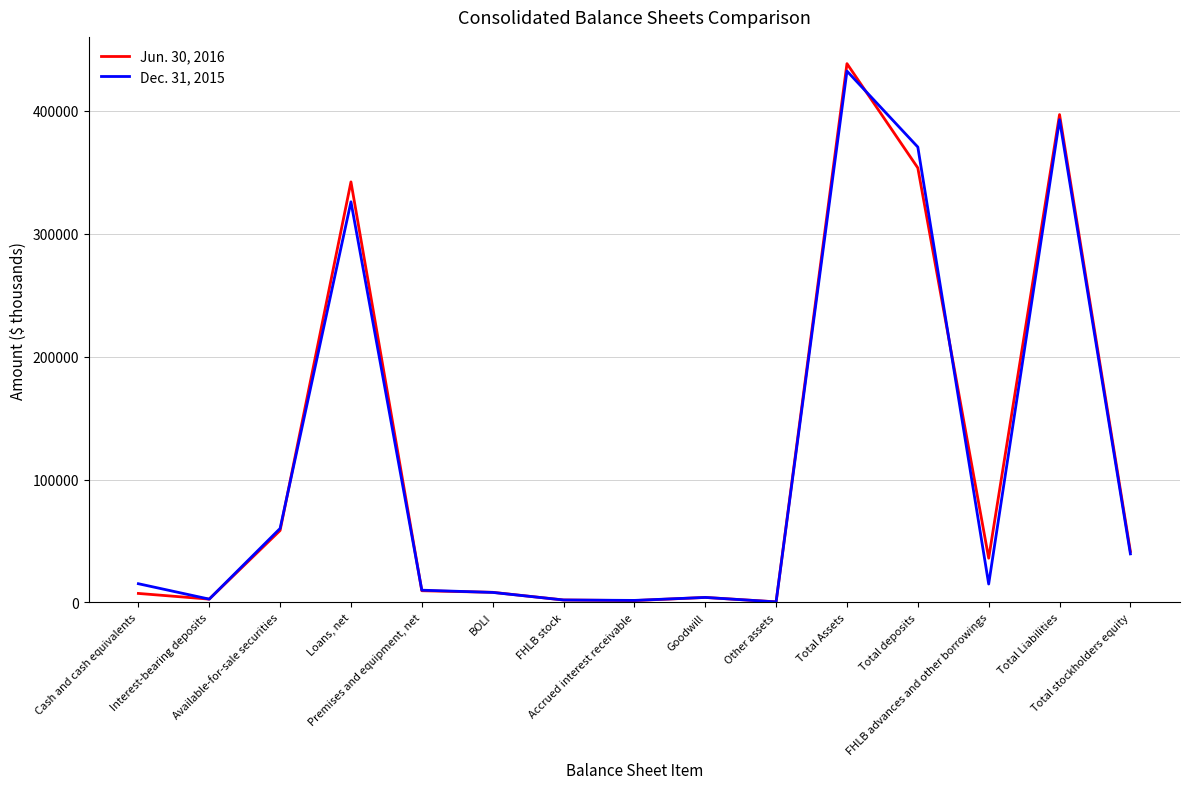

What is the difference between the second highest and minimum values in the Dec. 31, 2015 series?

392192